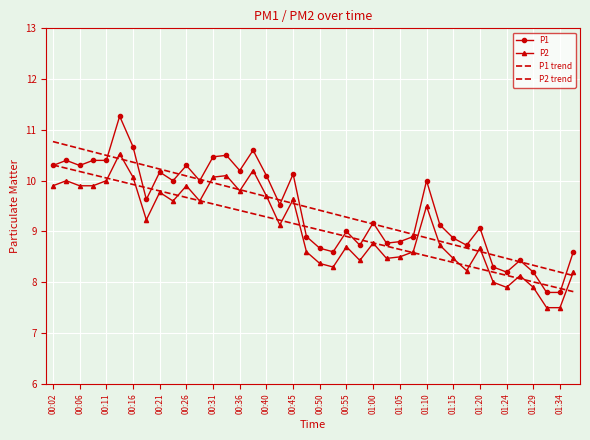

Is this an area chart (filled region under the line)?

No